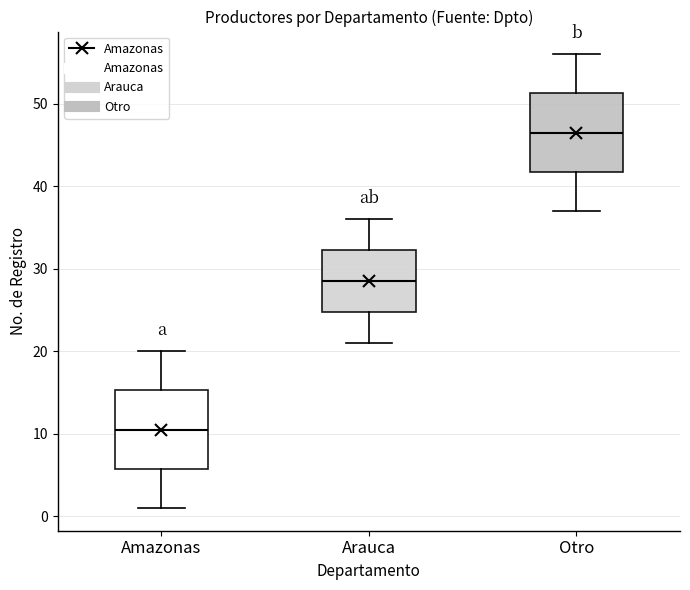

Which box's median line is the highest?

Otro